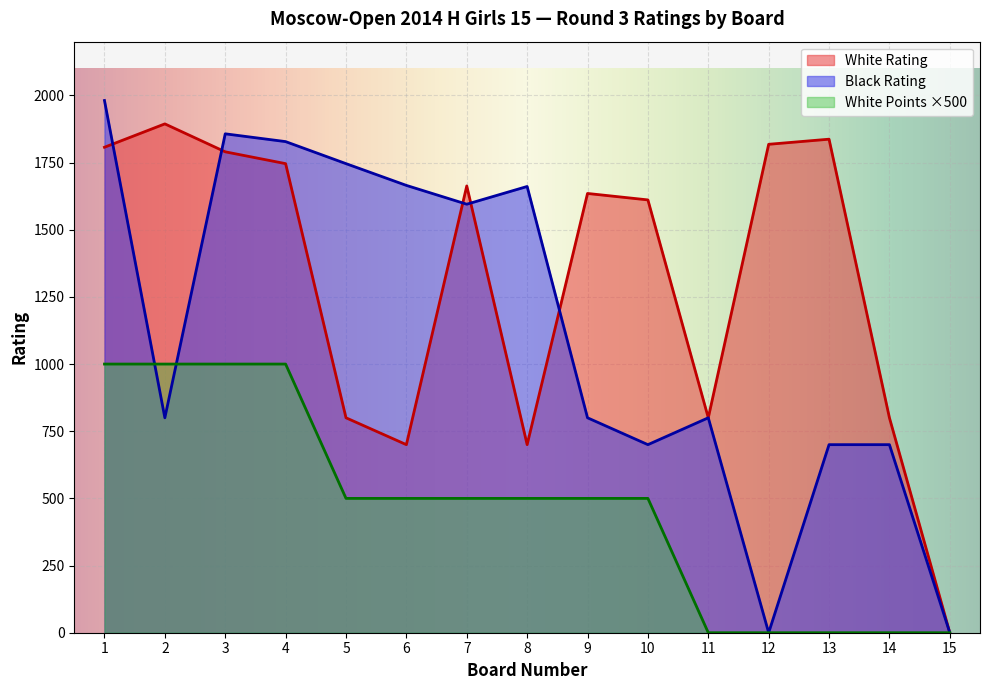

Where is White Points nearest to the value 500?

5